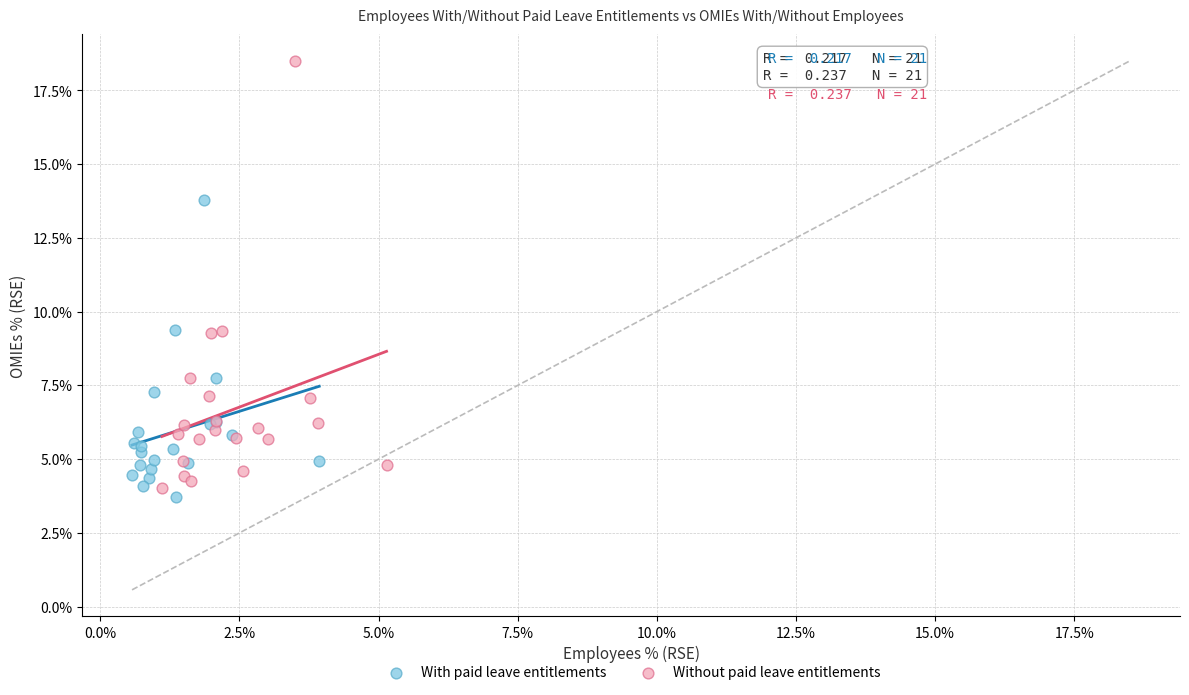

Which series contains the highest Y value?

Without paid leave entitlements